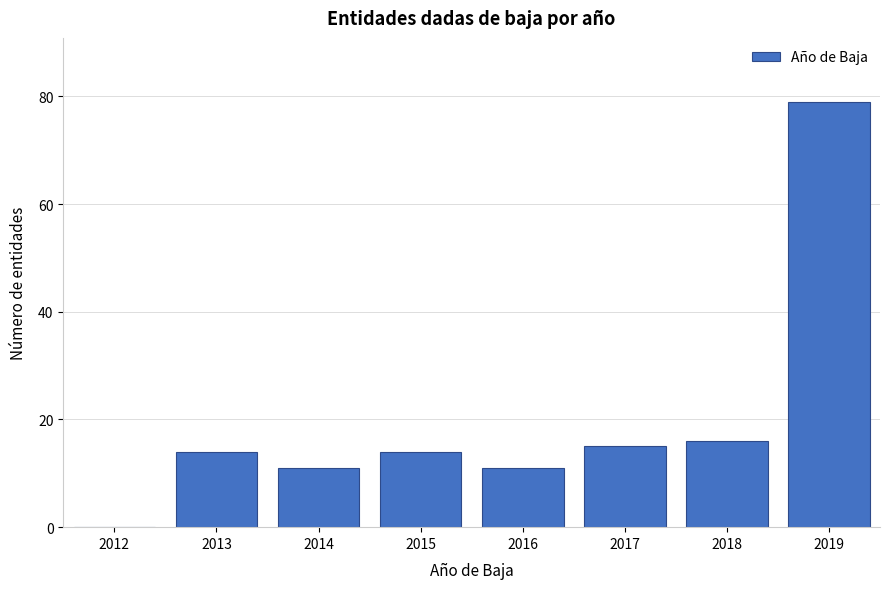

Reading left to right, transcribe all the data shown in this chart.

2012=0	2013=14	2014=11	2015=14	2016=11	2017=15	2018=16	2019=79